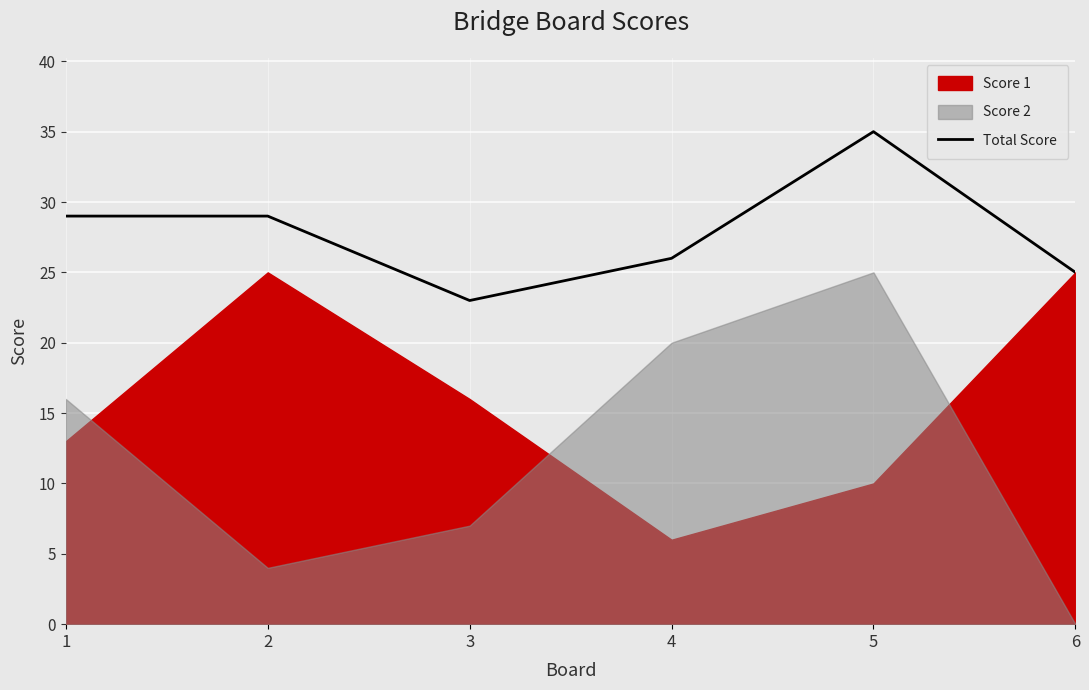

The chart shows a value of 25 at 6. True or false?

True